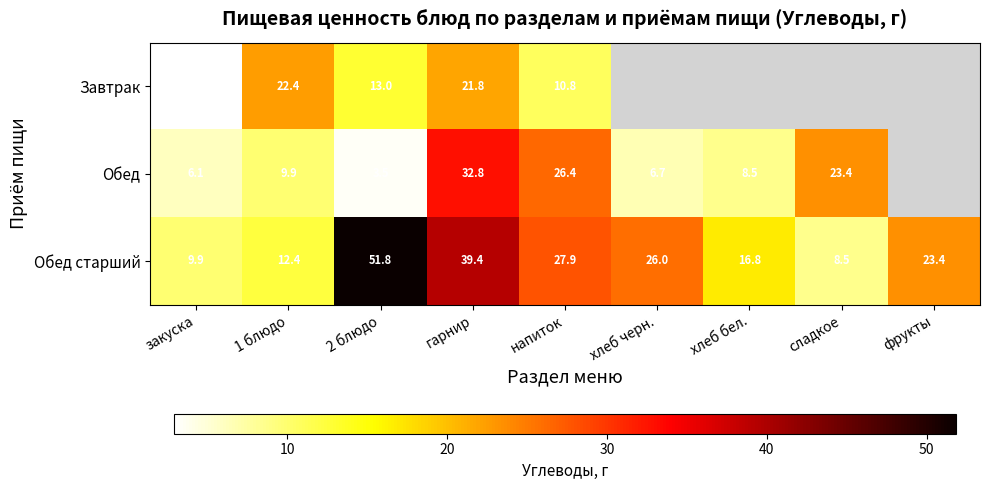

Which has a higher value, закуска or гарнир?

гарнир